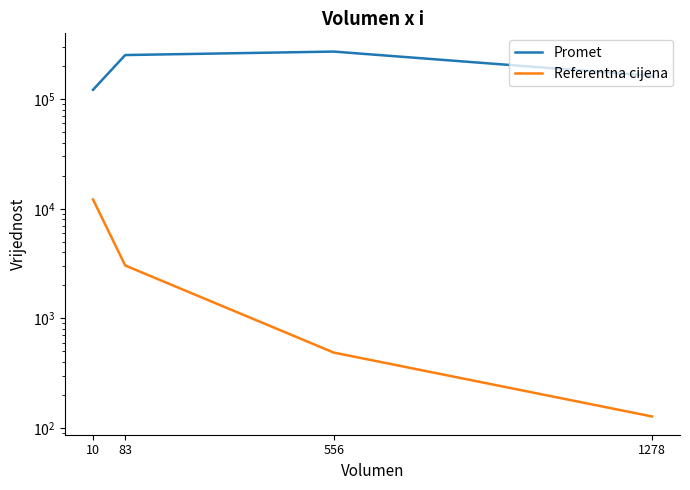

What is the difference between the Promet values at 10 and 556?

149838.0